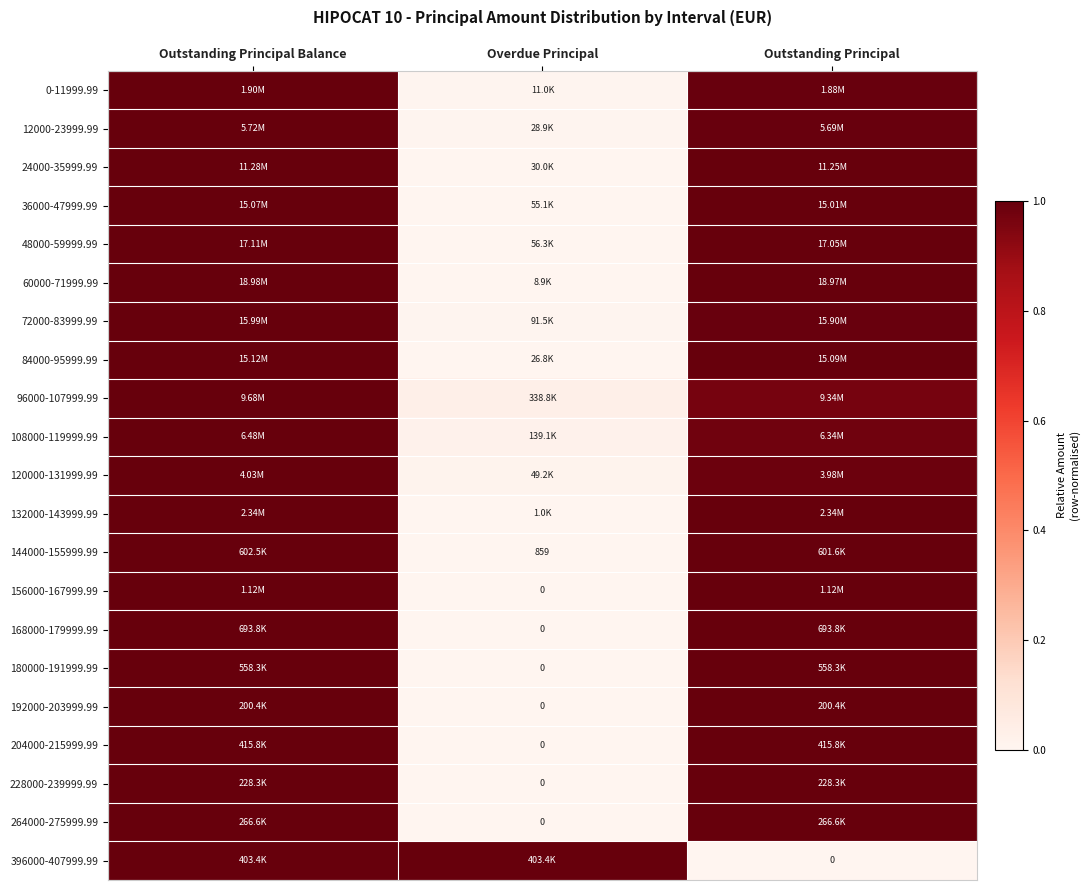

The value of 264000-275999.99 at Outstanding Principal is 1.3. True or false?

False